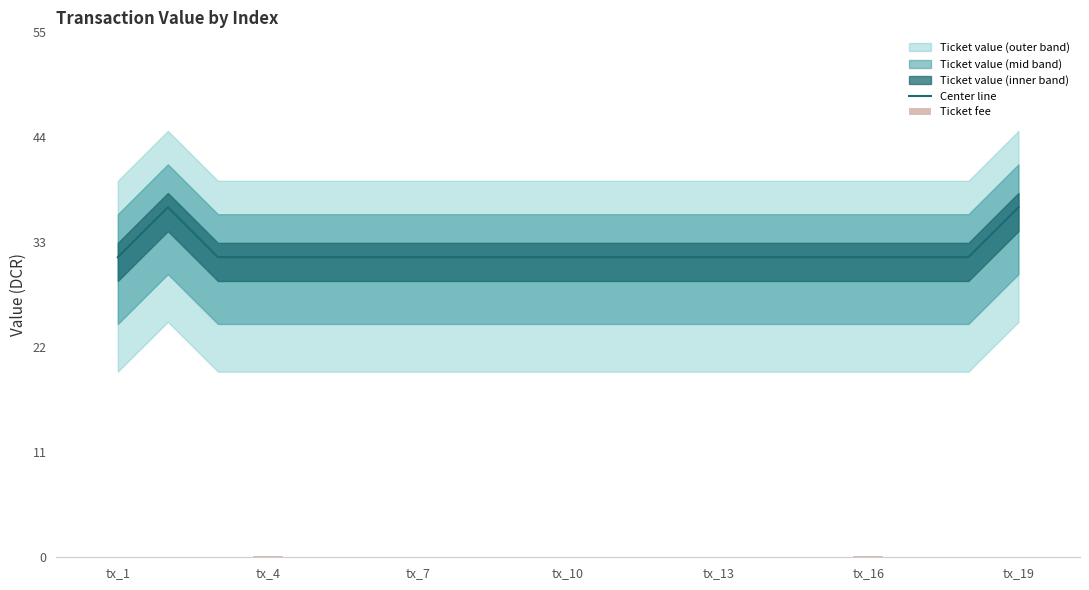

Read the Center line value at 13.

31.4